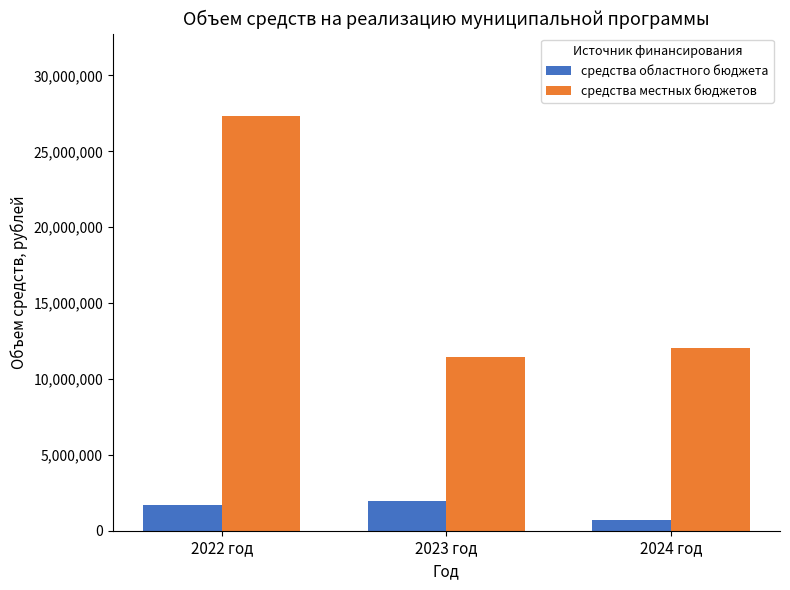

How many bars are there in total?

6